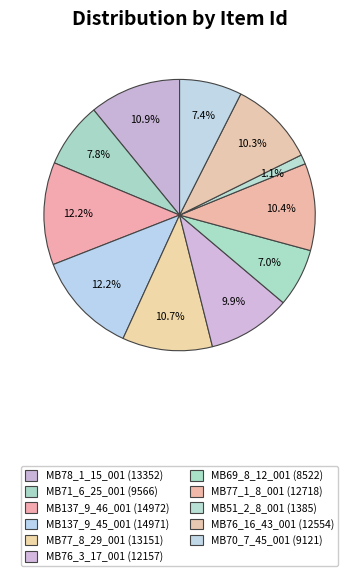

How many slices are in this pie chart?

11